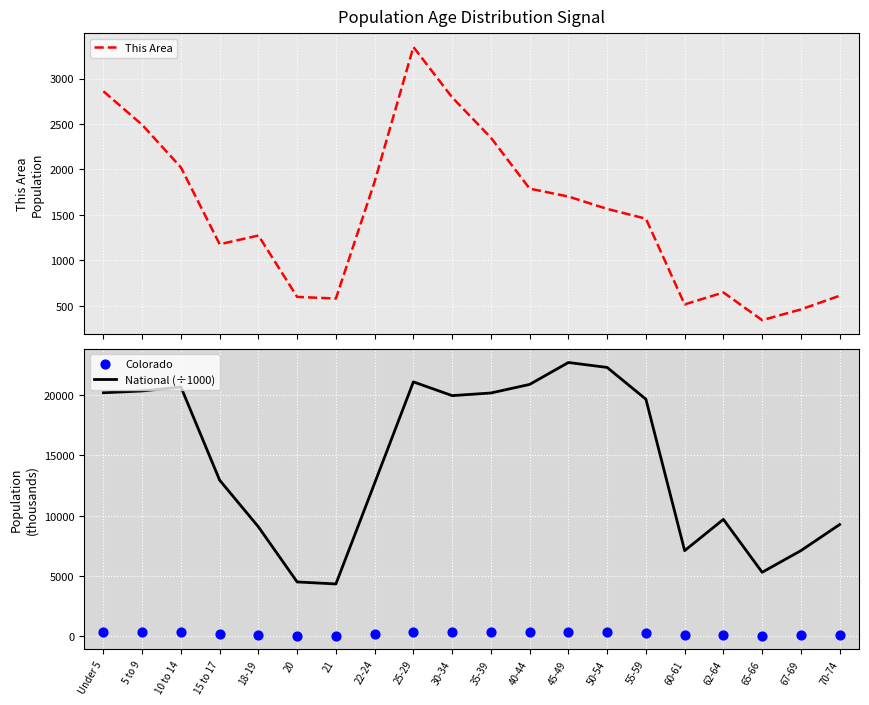

Which series has the largest Y range (max minus min)?

National (÷1000)